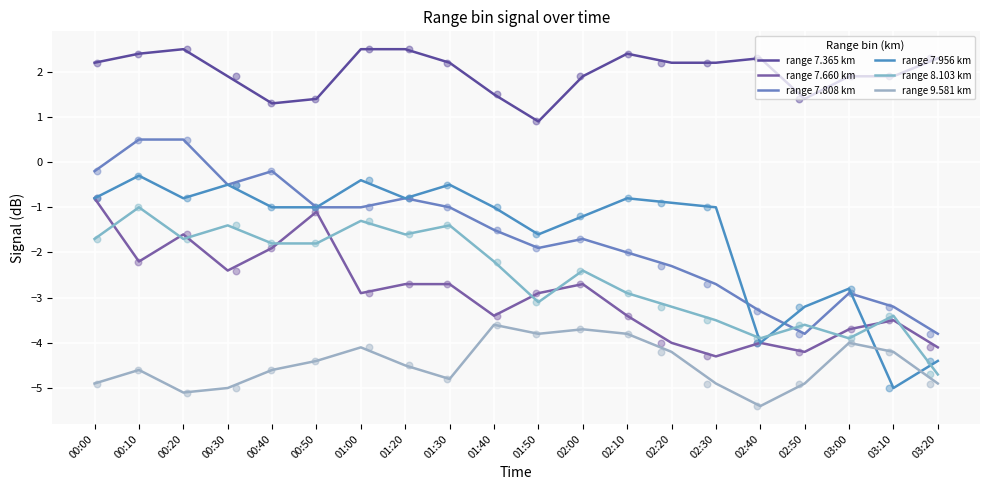

What are all the series names shown in the legend?

range 7.365 km, range 7.660 km, range 7.808 km, range 7.956 km, range 8.103 km, range 9.581 km